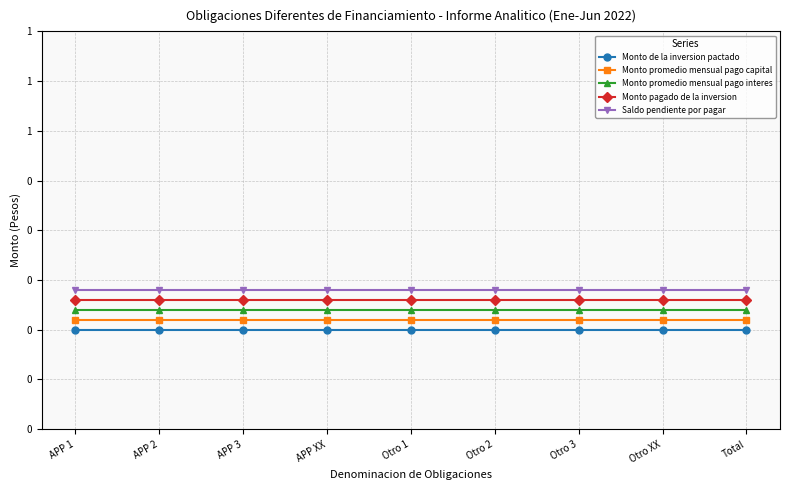

How many lines are shown in the chart?

5